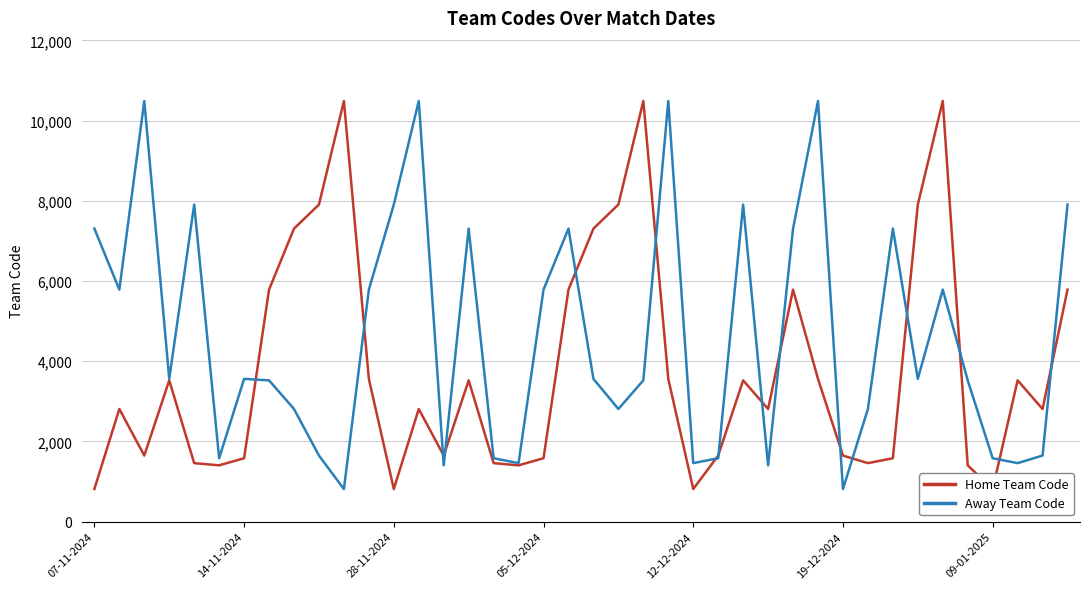

What is the value of the Home Team Code point at the 11th from the left?

10490